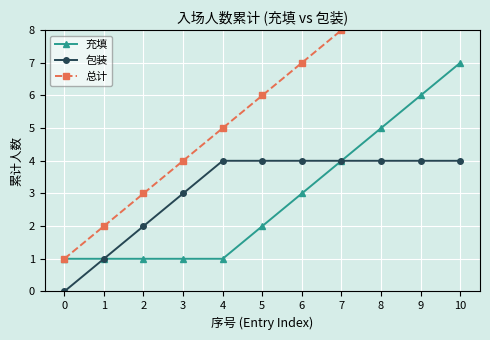

Is it true that 充填 equals 2 at 1?

False